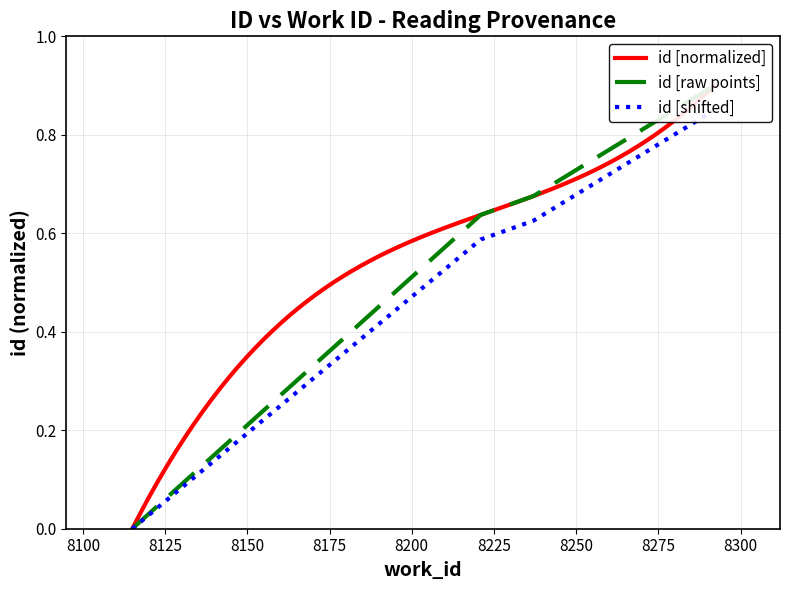

At which category is the sum across all series the highest?

8292